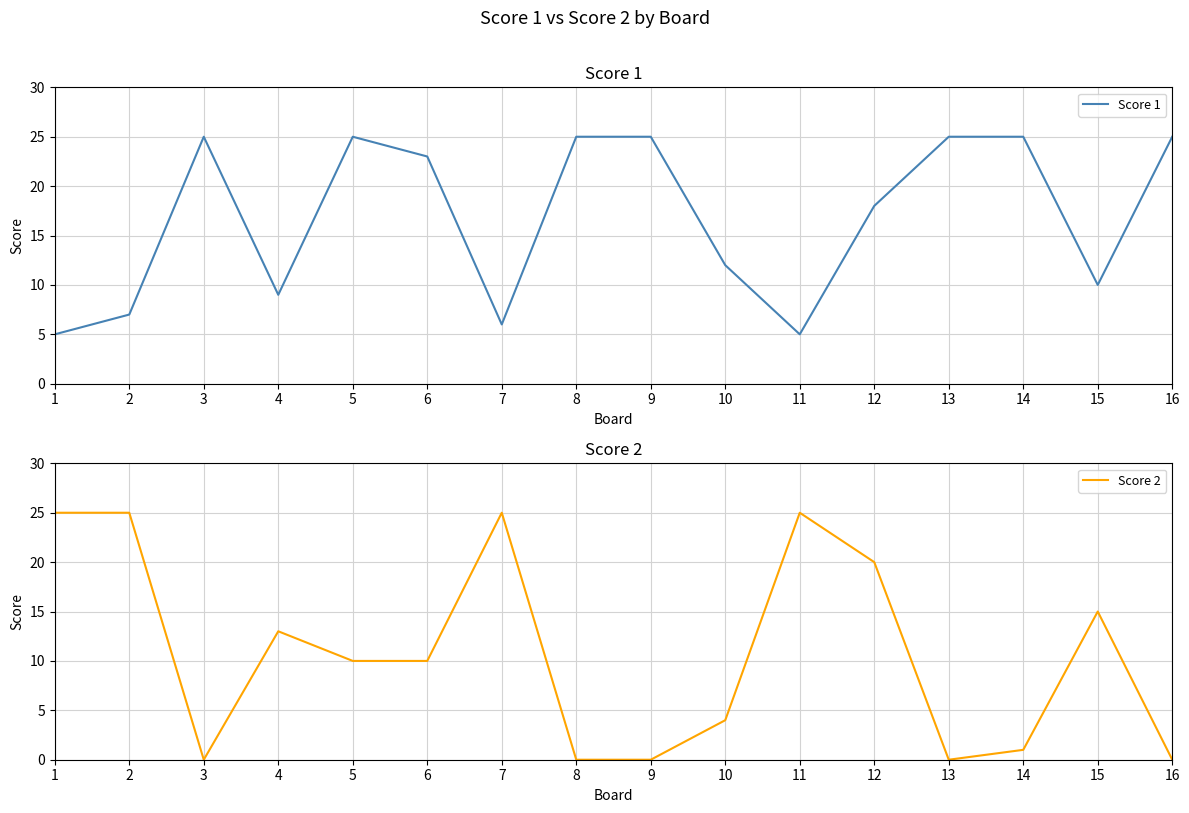

Where is Score 1 nearest to the value 15?

10